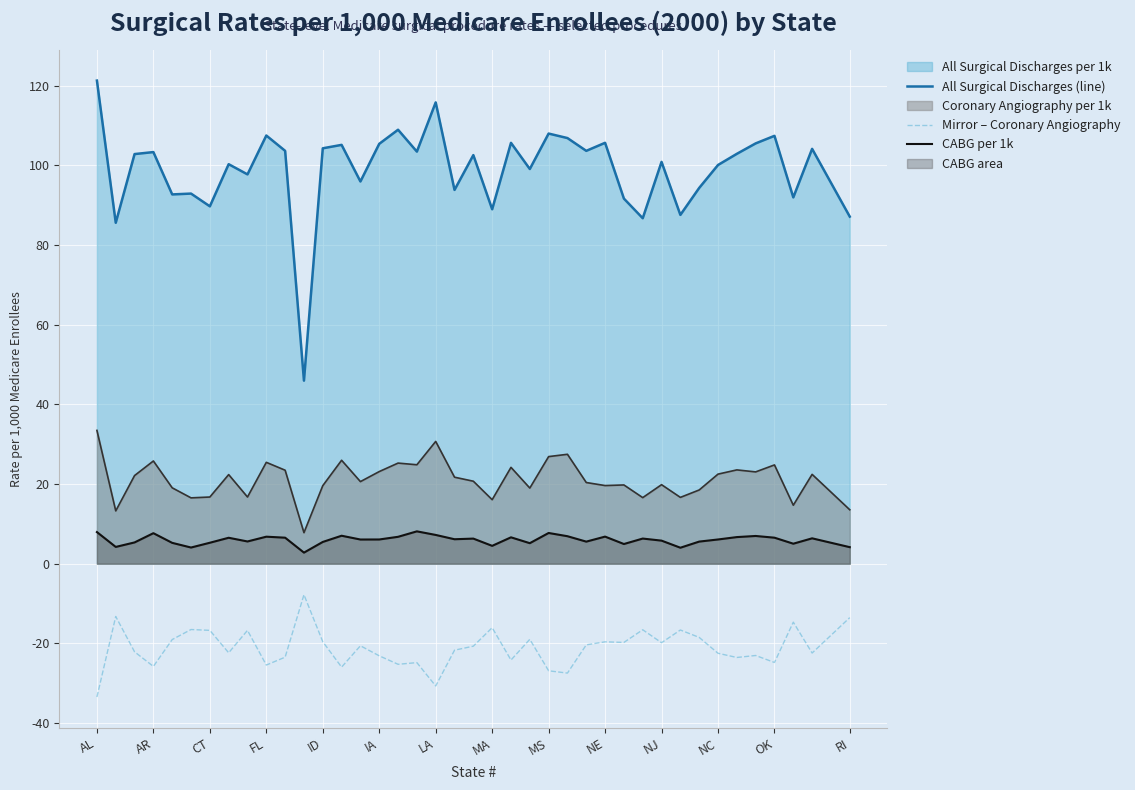

True or false: CABG per 1k and All Surgical Discharges (line) cross at least once.

False